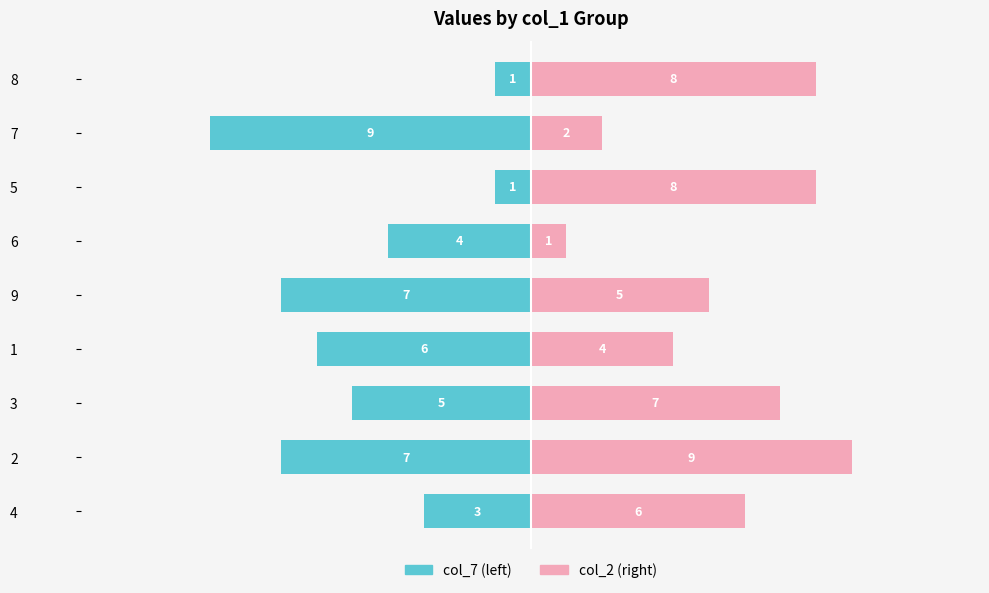

Which series has the largest total across all categories?

col_2